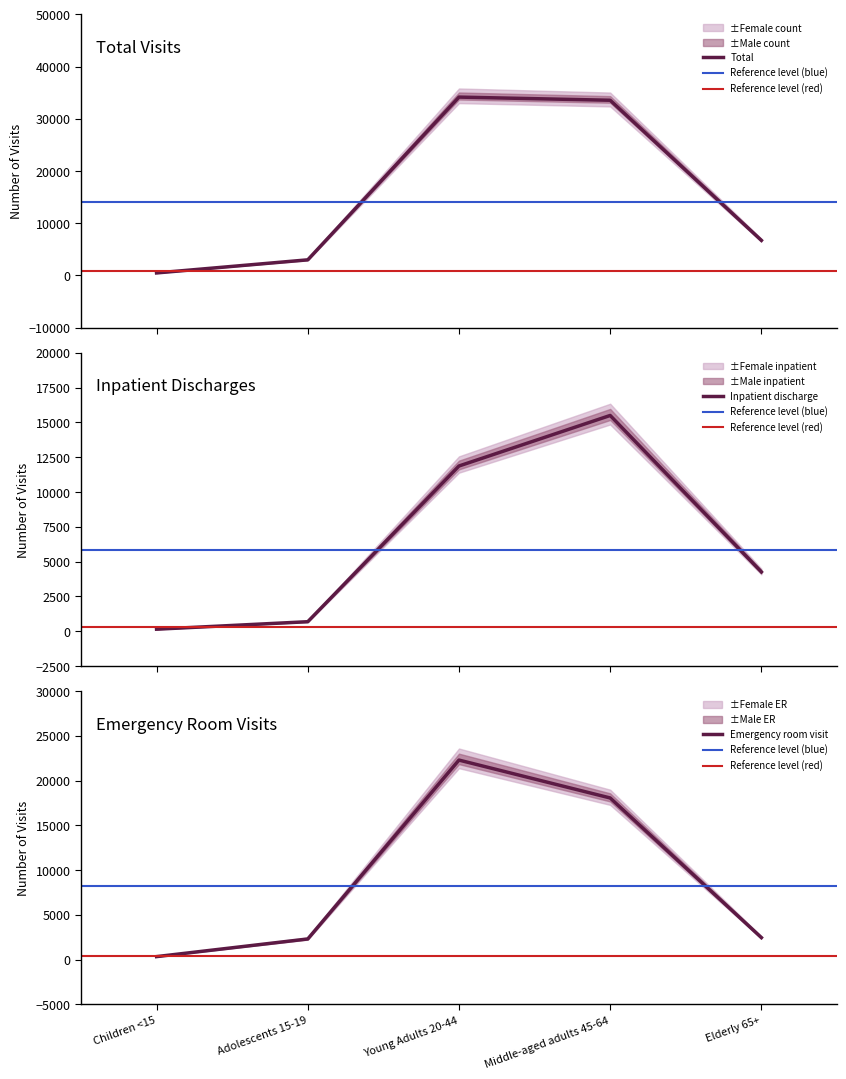

What is the label of the 3rd point from the right?

Young Adults 20-44